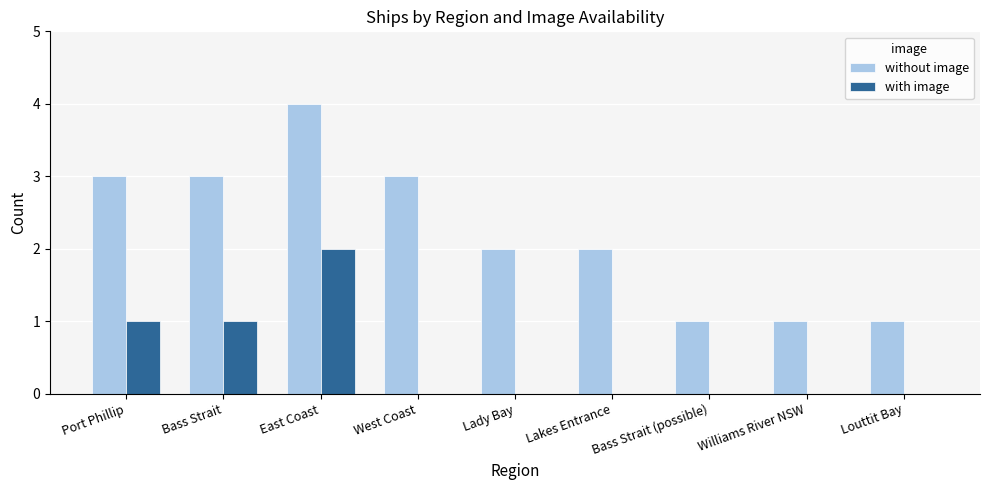

At which category is the sum across all series the highest?

East Coast